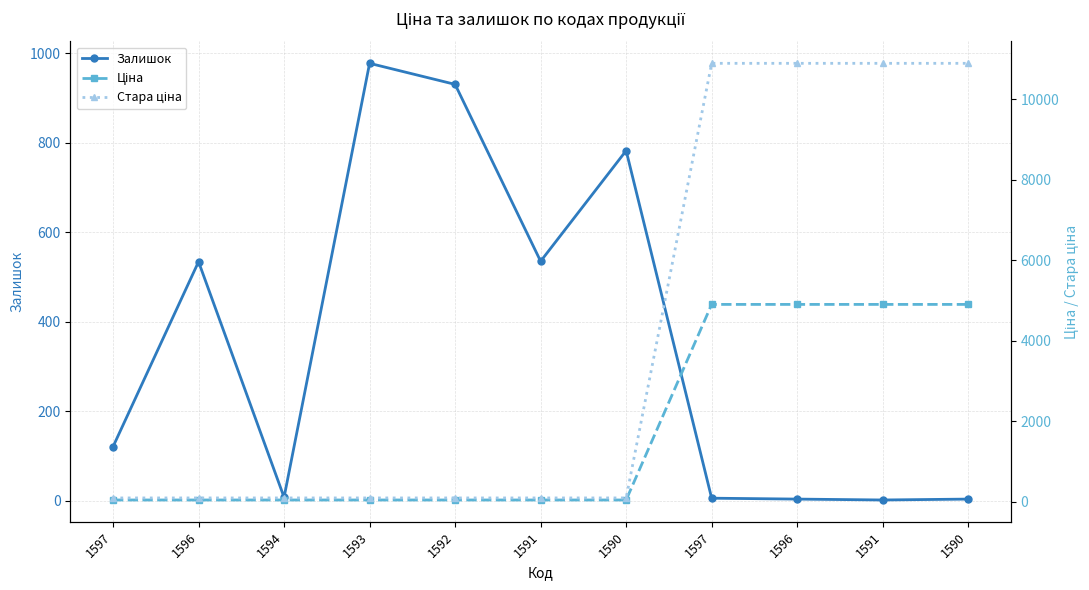

After their last crossing, which series has the higher values: Стара ціна or Залишок?

Стара ціна